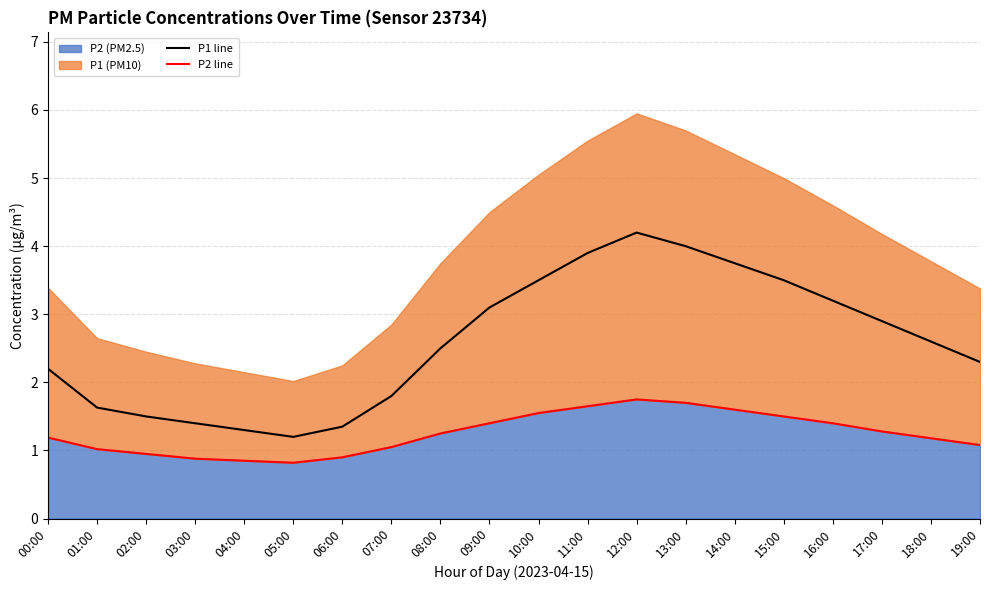

The P2 line series shows 1.4 at 09:00. True or false?

True